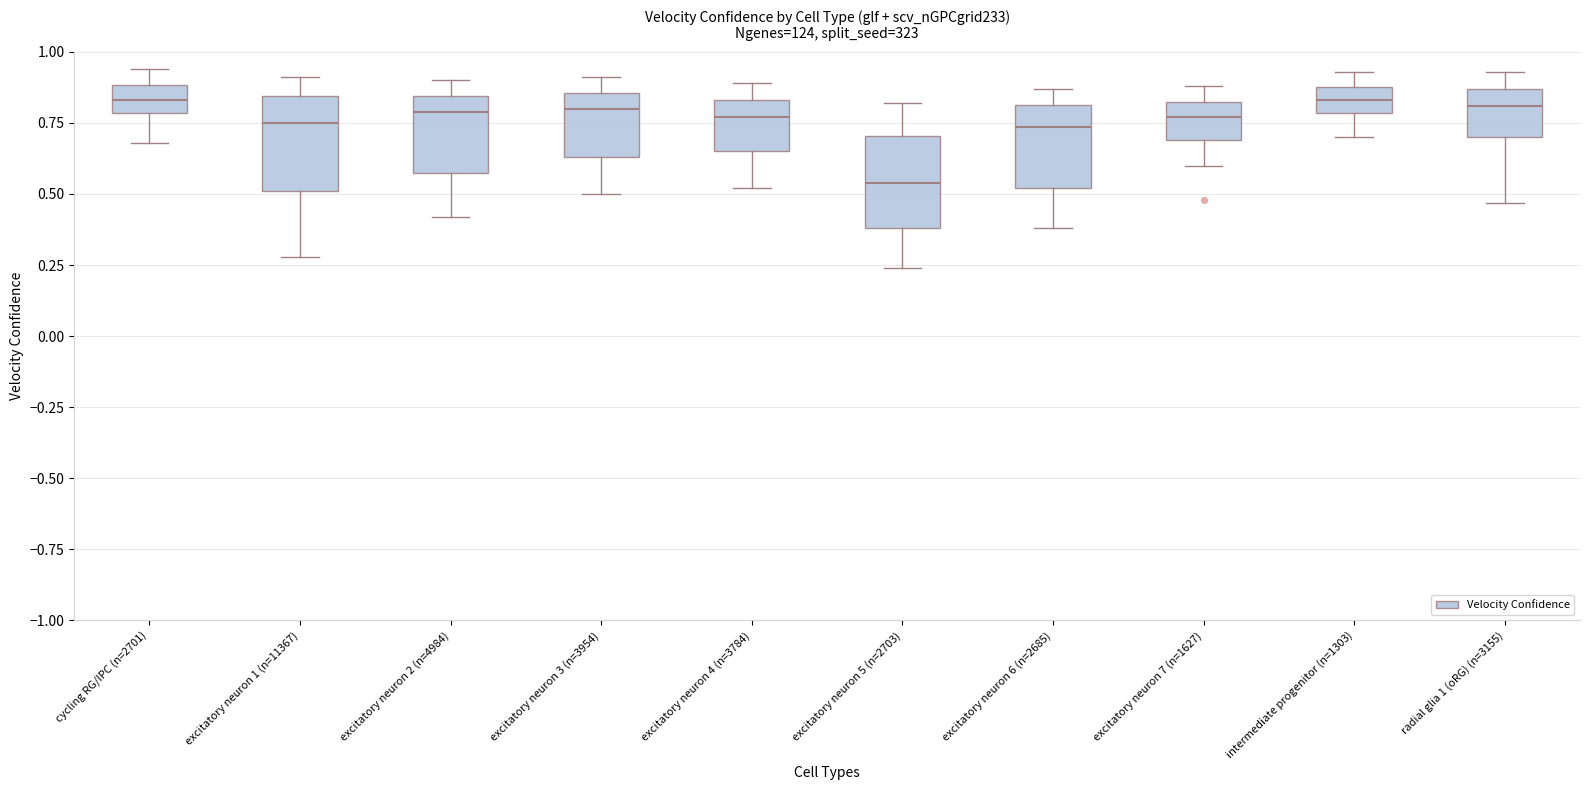

Reading left to right, read every box against the y-axis: the position of its median line, the range the box covers, and the ends of its whiskers. The values are not printed on the chart, so give them approximately, as read against the axis.

cycling RG/IPC (n=2701): median 0.85, box 0.80 to 0.90, whiskers 0.70 to 0.95
excitatory neuron 1 (n=11367): median 0.75, box 0.50 to 0.85, whiskers 0.30 to 0.90
excitatory neuron 2 (n=4984): median 0.80, box 0.60 to 0.85, whiskers 0.40 to 0.90
excitatory neuron 3 (n=3954): median 0.80, box 0.65 to 0.85, whiskers 0.50 to 0.90
excitatory neuron 4 (n=3784): median 0.75, box 0.65 to 0.85, whiskers 0.50 to 0.90
excitatory neuron 5 (n=2703): median 0.55, box 0.40 to 0.70, whiskers 0.25 to 0.80
excitatory neuron 6 (n=2685): median 0.75, box 0.50 to 0.80, whiskers 0.40 to 0.85
excitatory neuron 7 (n=1627): median 0.75, box 0.70 to 0.85, whiskers 0.60 to 0.90
intermediate progenitor (n=1303): median 0.85, box 0.80 to 0.90, whiskers 0.70 to 0.95
radial glia 1 (oRG) (n=3155): median 0.80, box 0.70 to 0.85, whiskers 0.45 to 0.95